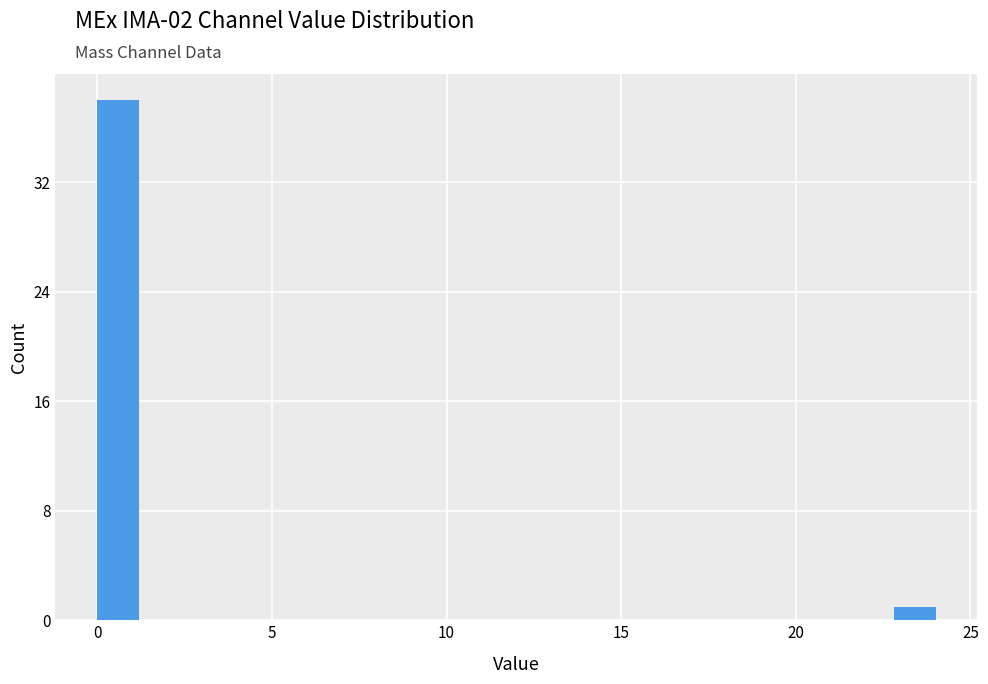

Read against the x-axis, roughly where is the centre of the tallest bar?

0.5